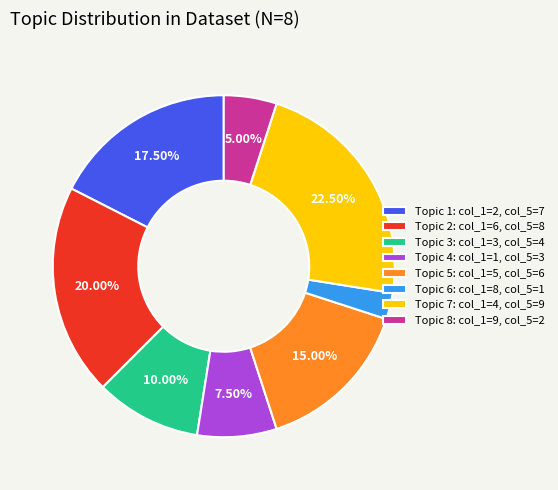

Is the sum of Topic 6: col_1=8, col_5=1 and Topic 1: col_1=2, col_5=7 greater than half?

No